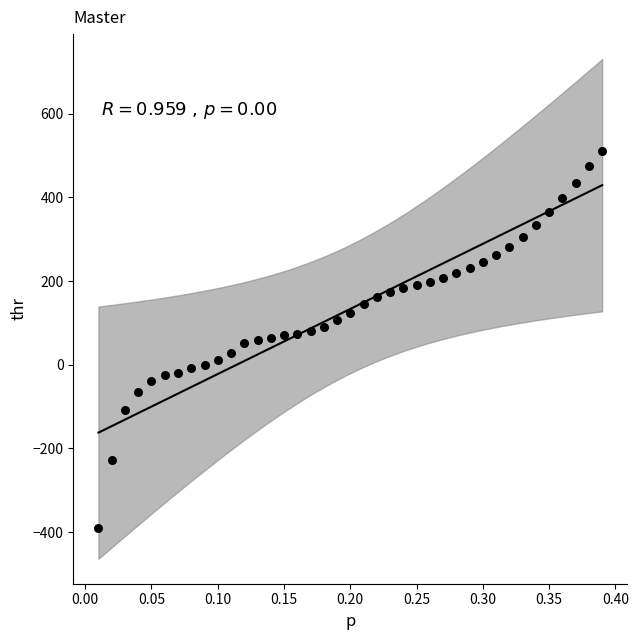

What is the range of Y values (max minus min)?

899.4